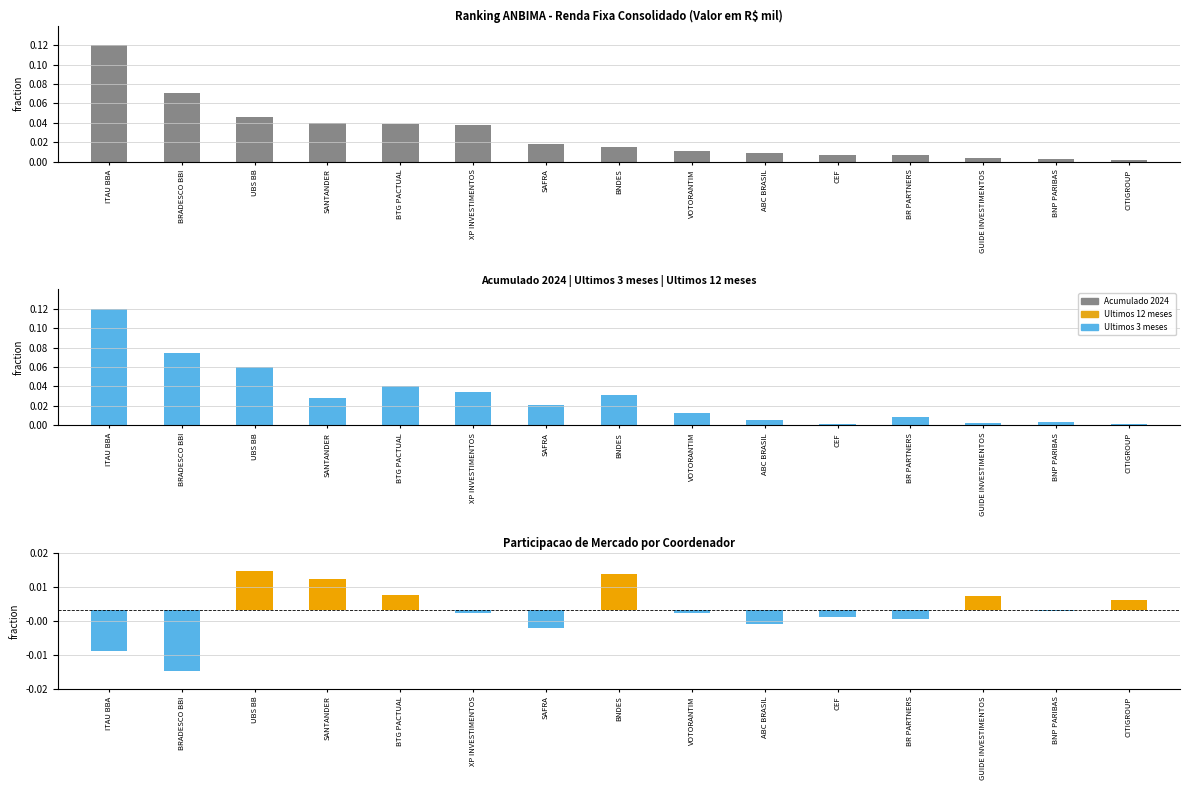

Which category has the highest value across all series?

ITAU BBA